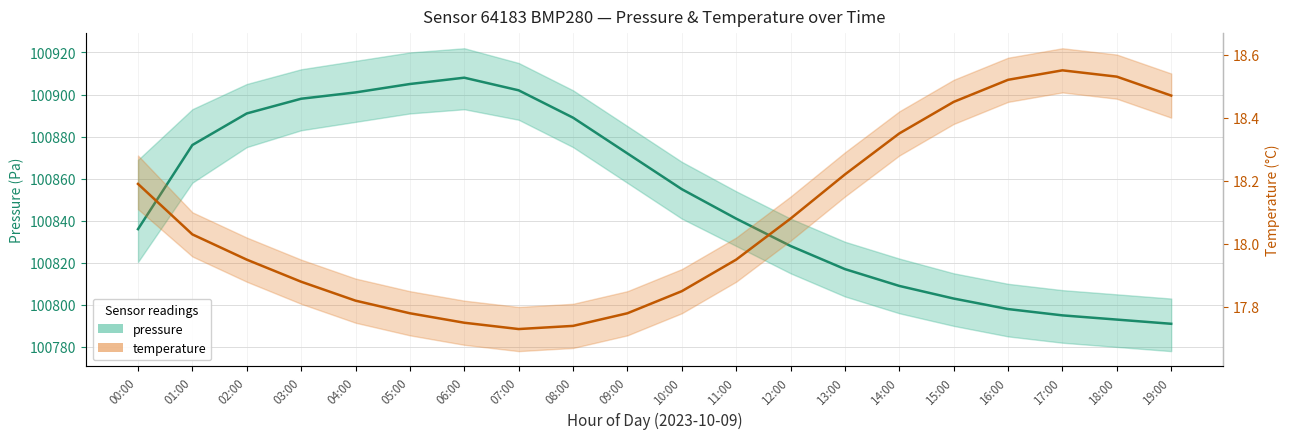

Reading left to right, list all the values displayed in this chart.

pressure: 100836.0	100876.0	100891.0	100898.0	100901.0	100905.0	100908.0	100902.0	100889.0	100872.0	100855.0	100841.0	100828.0	100817.0	100809.0	100803.0	100798.0	100795.0	100793.0	100791.0
temperature: 18.2	18.0	17.9	17.9	17.8	17.8	17.8	17.7	17.7	17.8	17.9	17.9	18.1	18.2	18.4	18.4	18.5	18.6	18.5	18.5